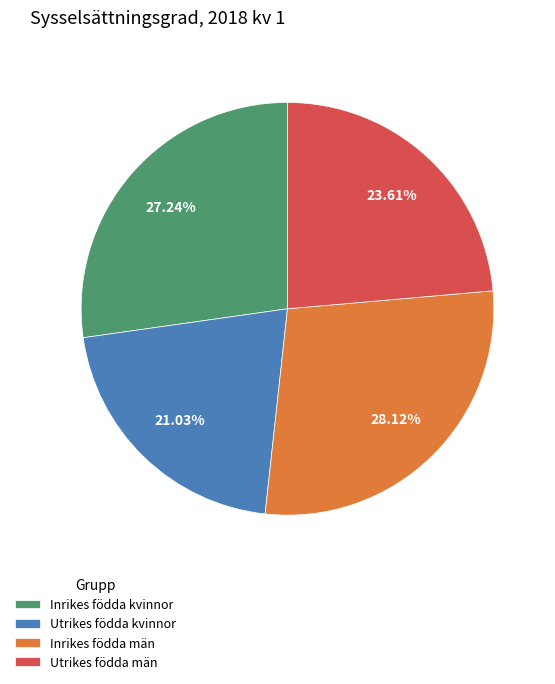

Between Utrikes födda kvinnor and Inrikes födda män, which is larger?

Inrikes födda män